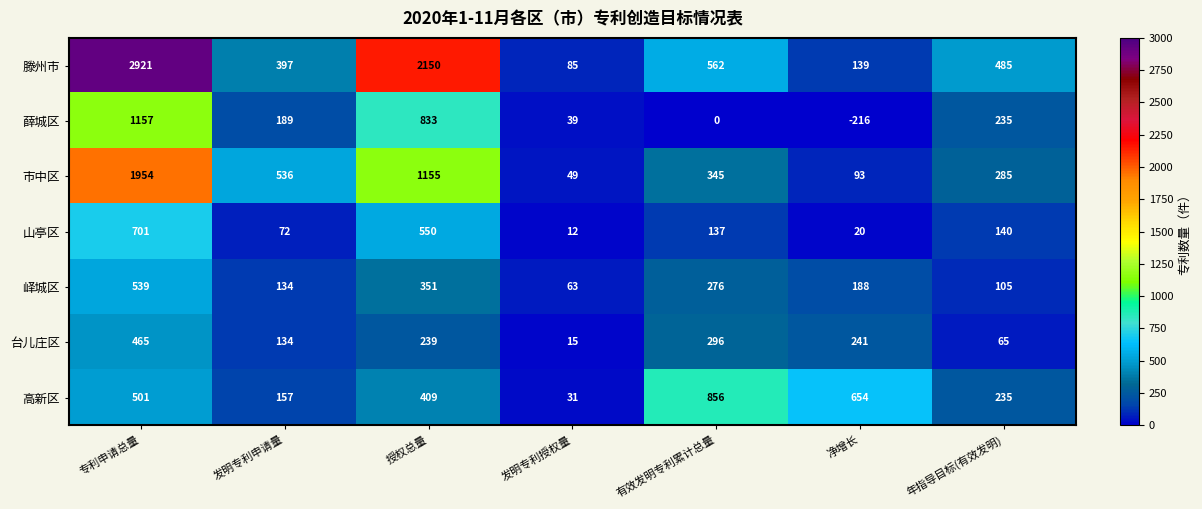

What is the minimum value shown in the chart?

-216